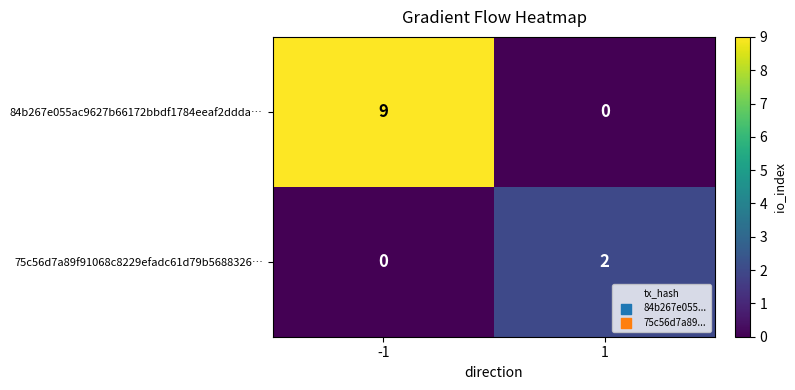

What is the highest value of the 84b267e055ac9627b66172bbdf1784eeaf2ddda… series?

9